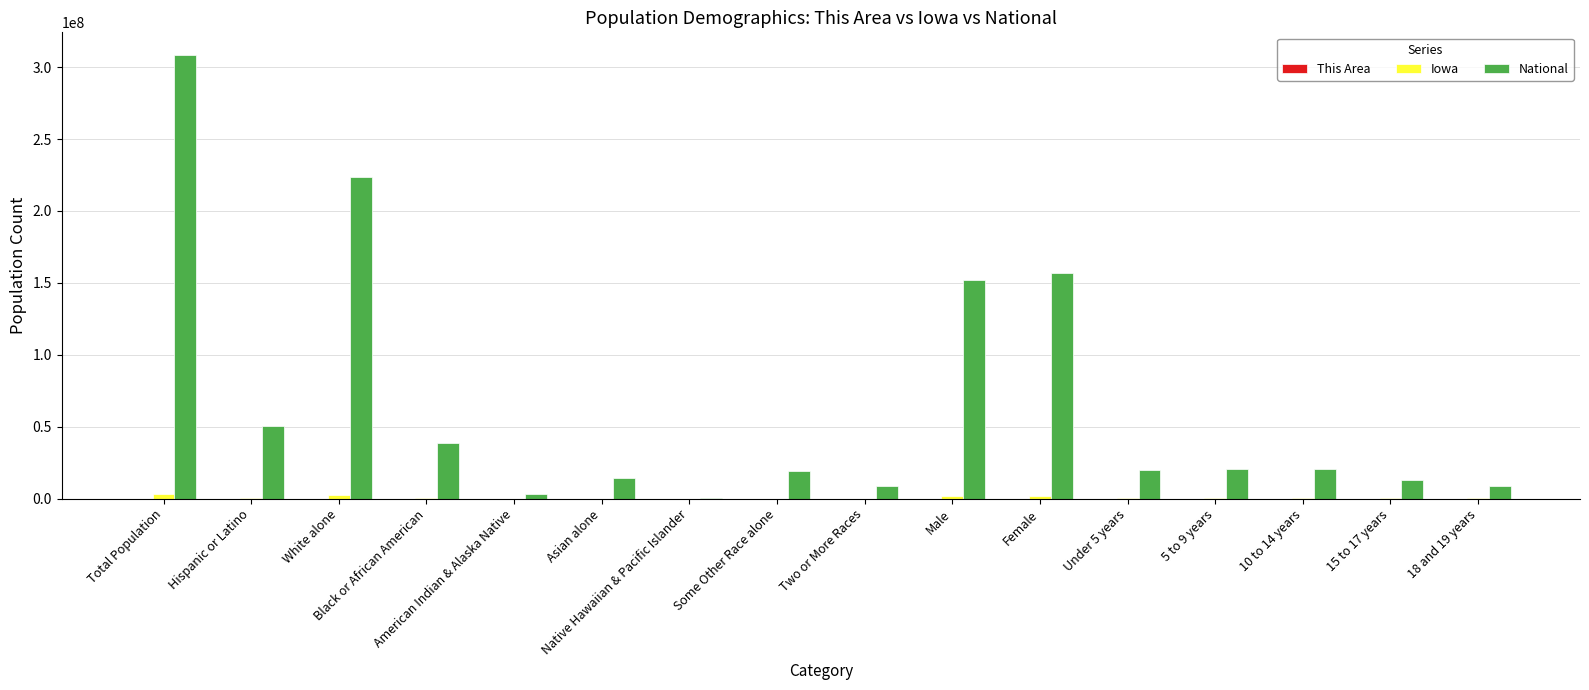

Which series has the largest total across all categories?

National